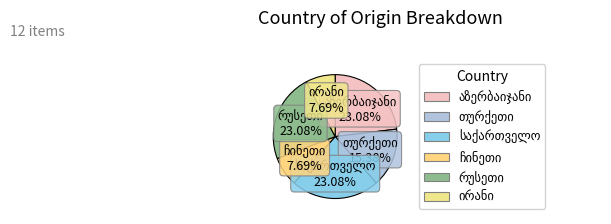

Is there any slice that represents more than half of the pie?

No